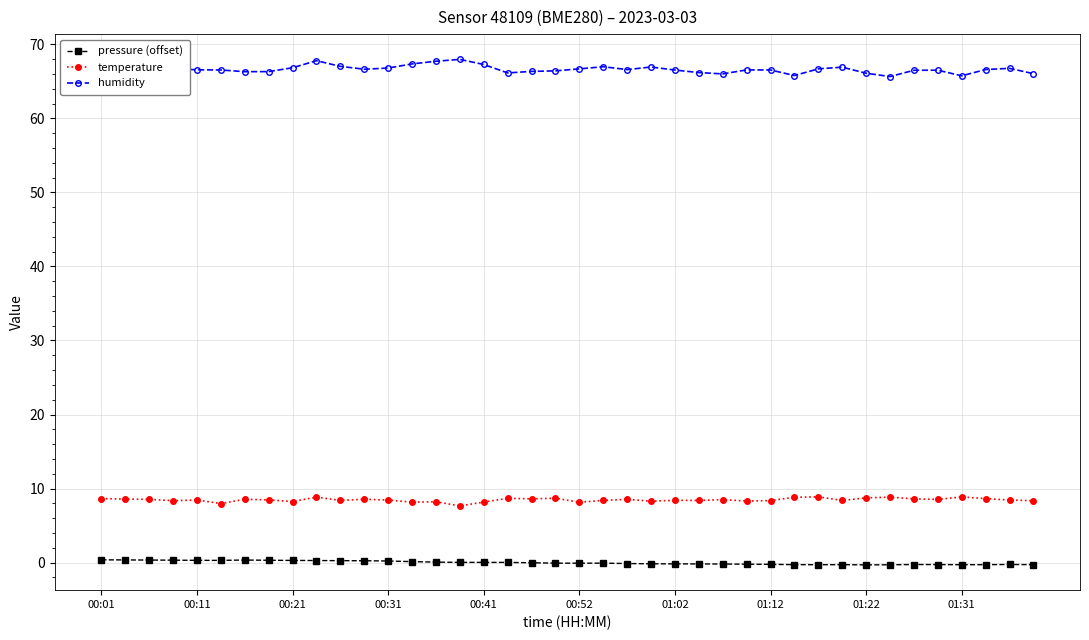

True or false: humidity has more than 0 points higher than both neighbors.

True